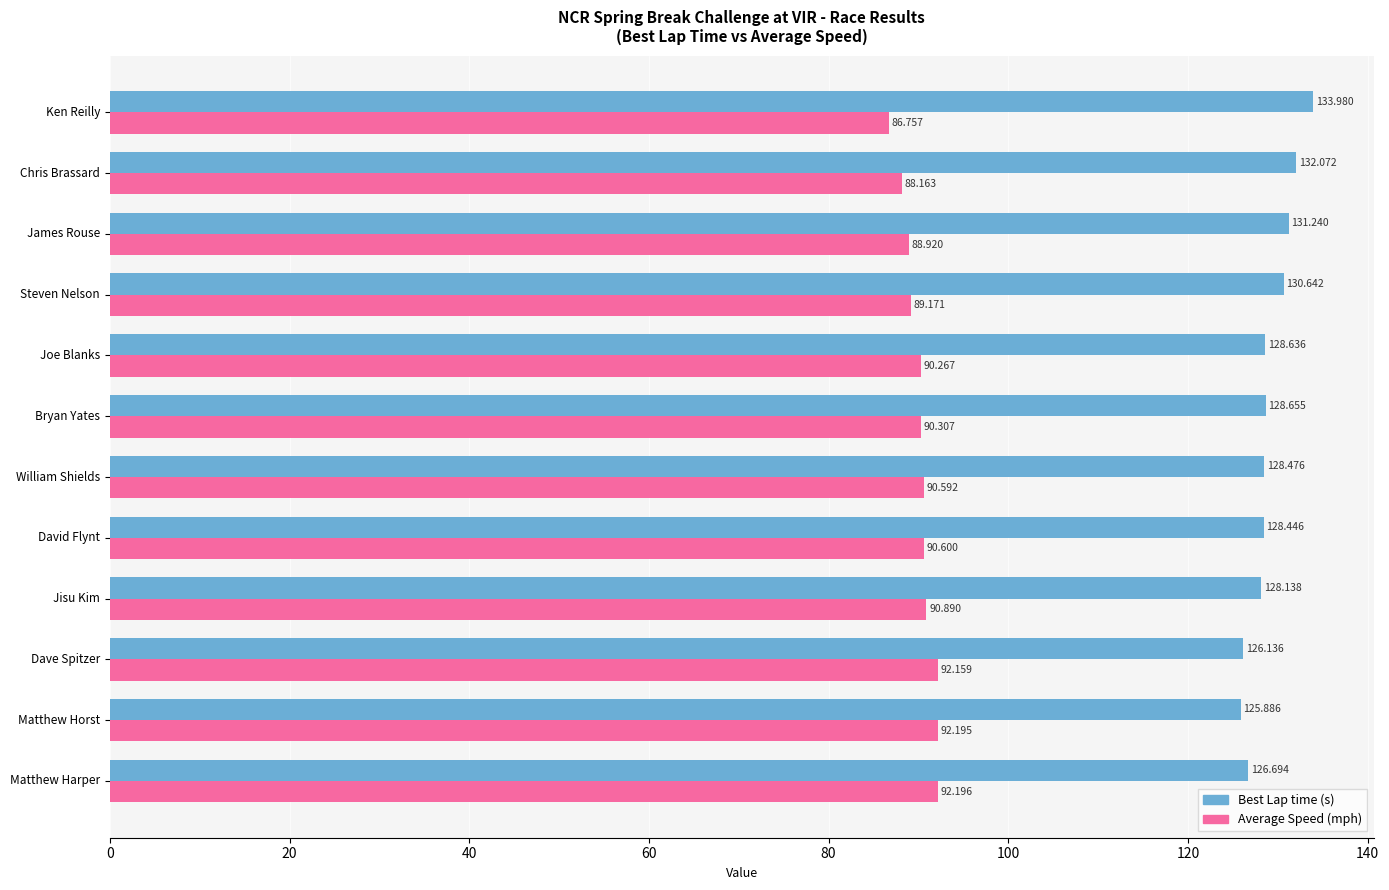

Which label corresponds to the largest value in the chart?

Ken Reilly